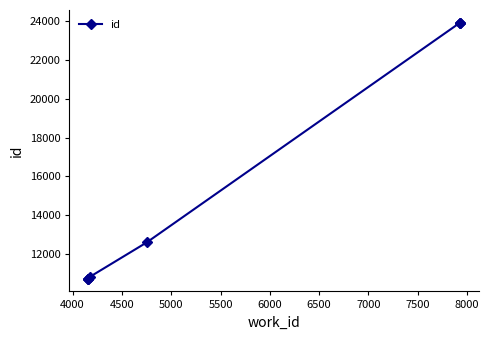

True or false: there are more than 2 points higher than both neighbors.

False